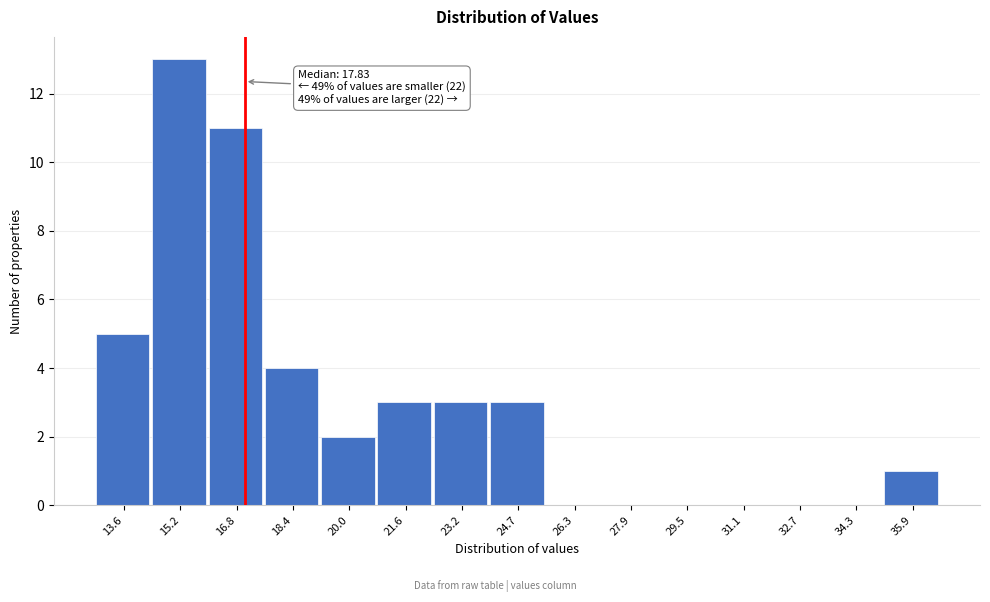

Reading right to left, transcribe all the data shown in this chart.

35.9=1	34.3=0	32.7=0	31.1=0	29.5=0	27.9=0	26.3=0	24.7=3	23.2=3	21.6=3	20.0=2	18.4=4	16.8=11	15.2=13	13.6=5